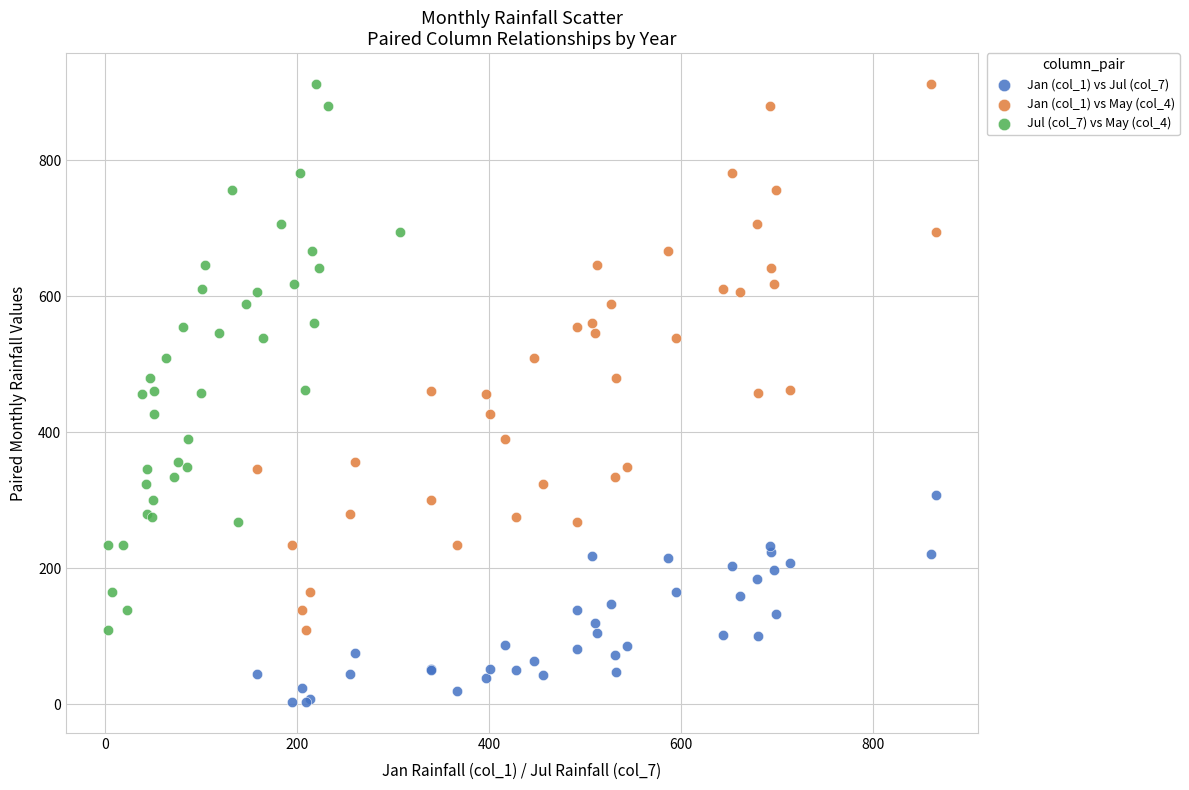

Which series contains the lowest Y value?

Jan (col_1) vs Jul (col_7)